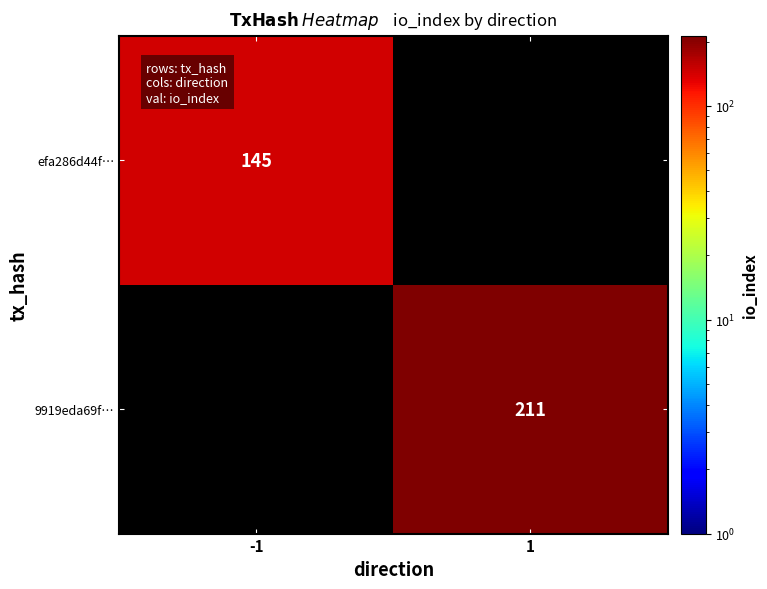

Is it true that efa286d44f… equals 145 at -1?

True